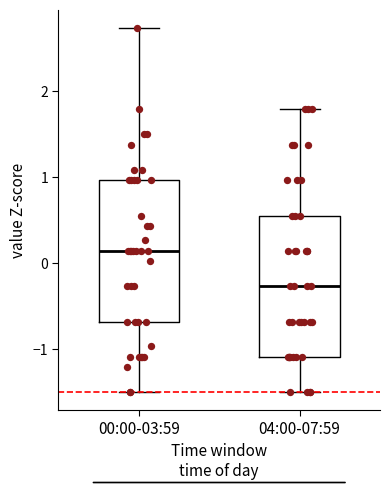

Which box's median line is the highest?

00:00-03:59